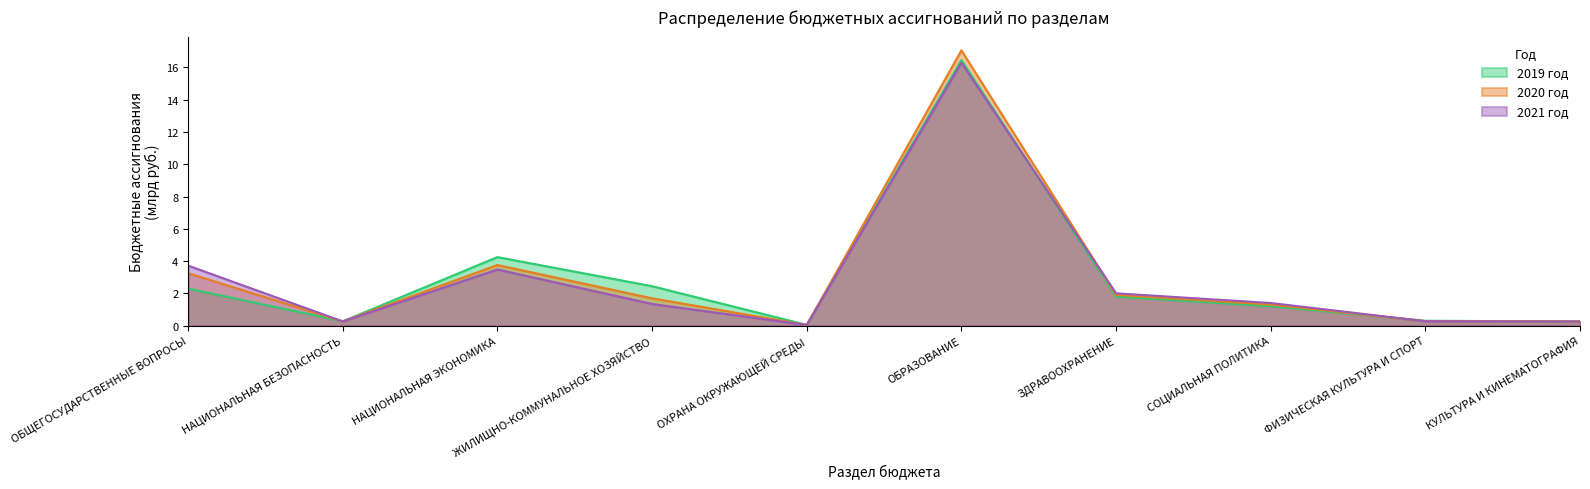

What position from the left is СОЦИАЛЬНАЯ ПОЛИТИКА?

8